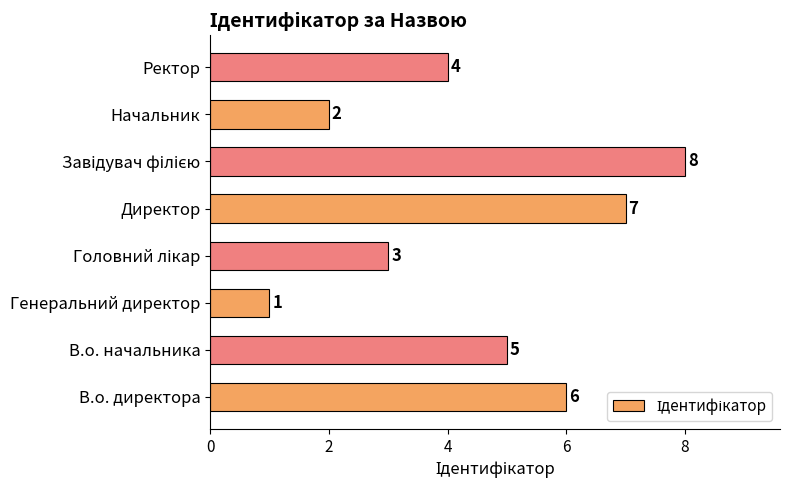

What is the difference between the maximum and minimum values?

7